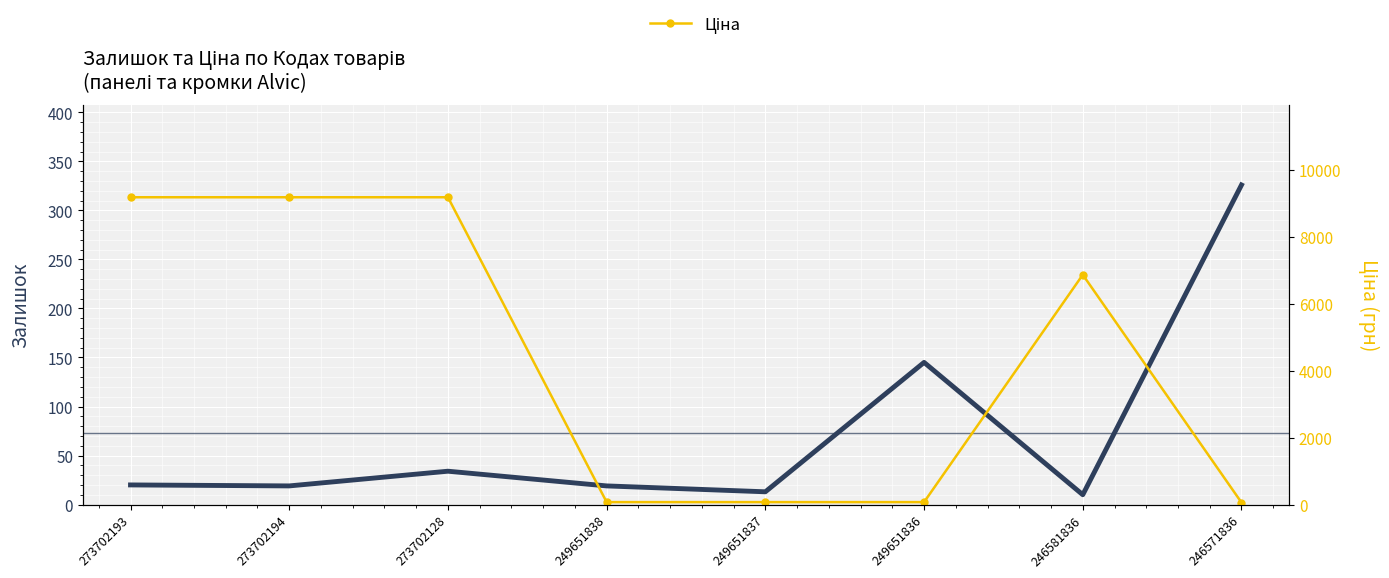

What is the label of the 8th point from the left?

246571836